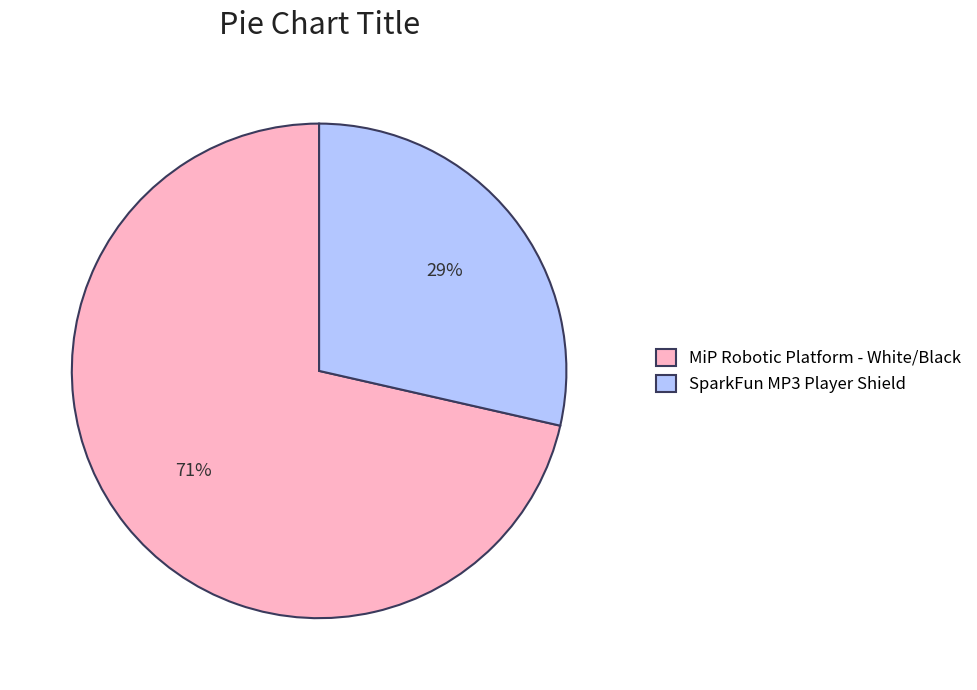

To the nearest percent, what portion does SparkFun MP3 Player Shield represent?

29%